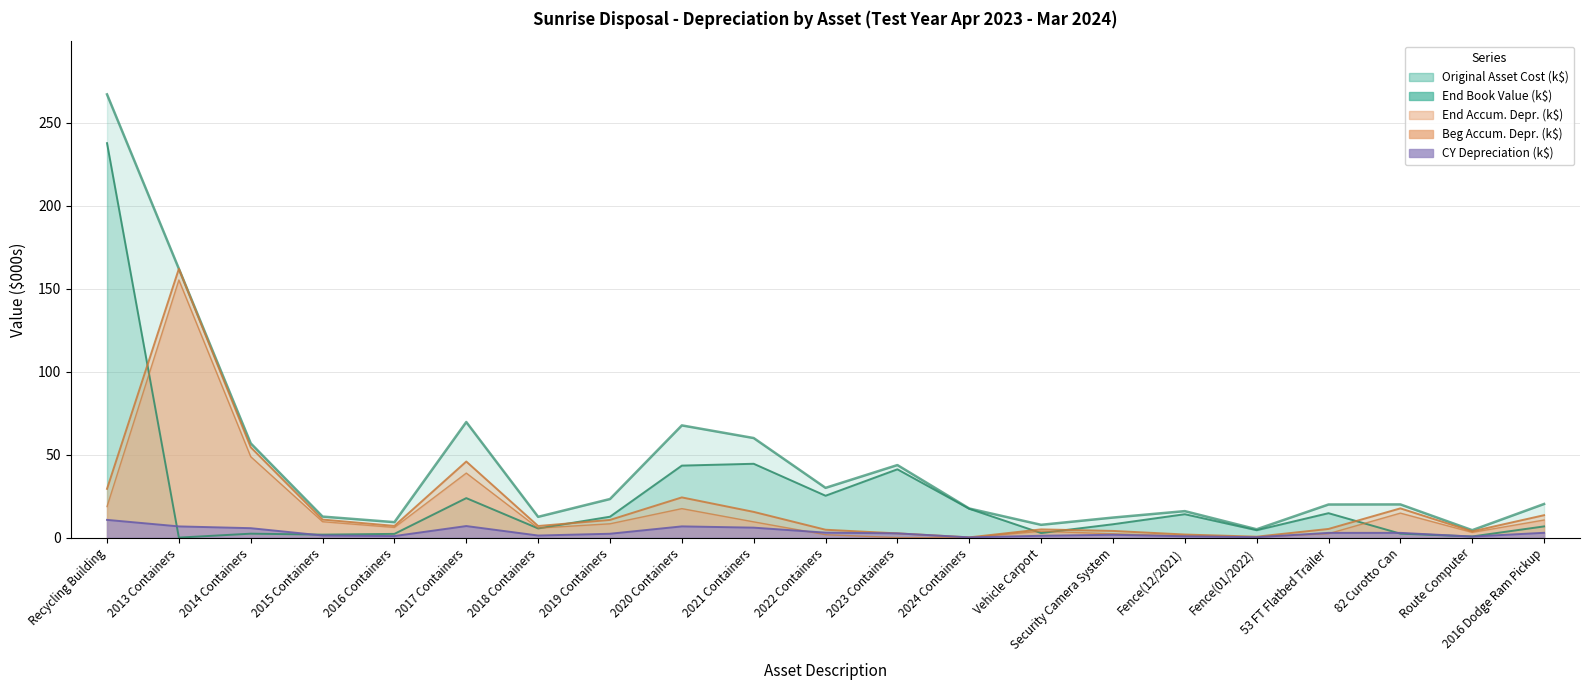

The value of CY_Dep at 2022 Containers is 3.0. True or false?

True